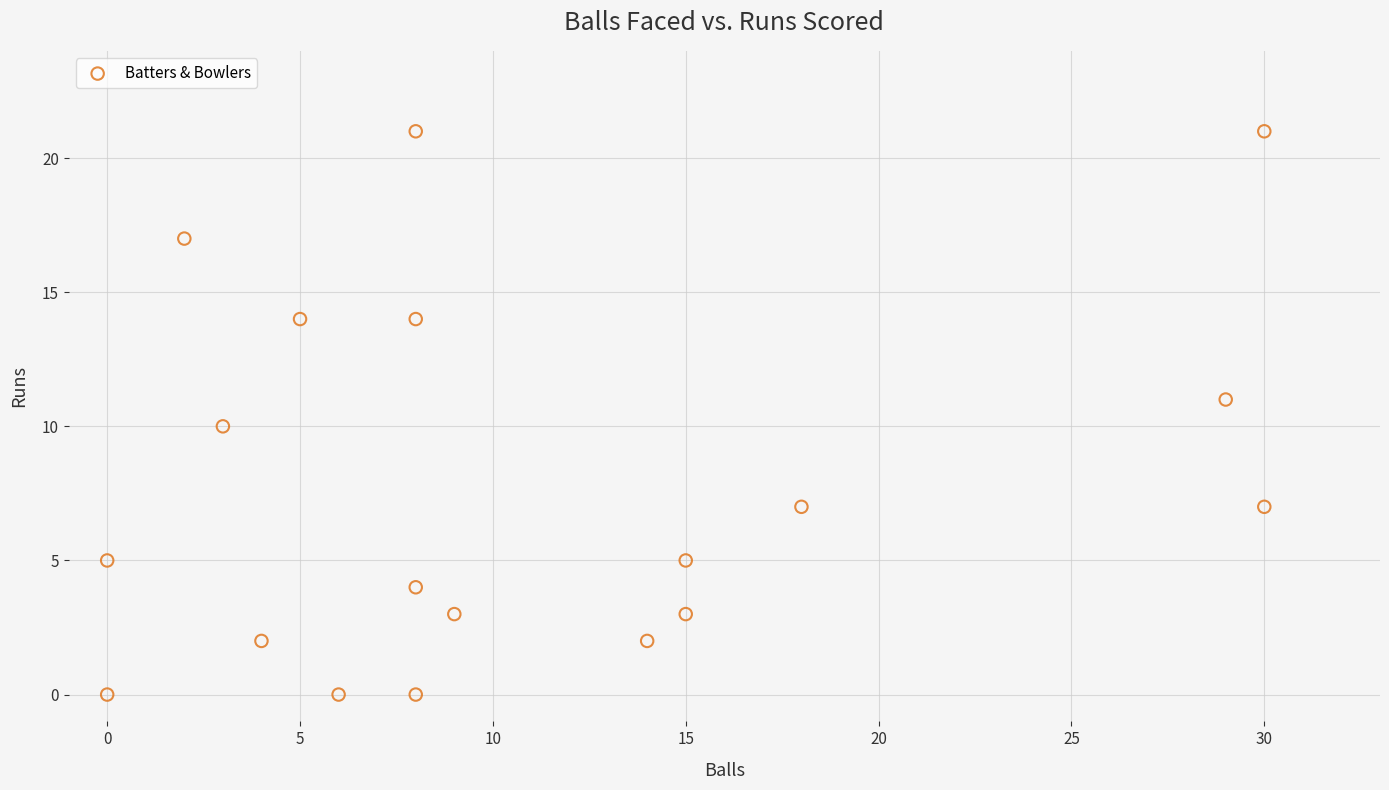

What is the range of X values (max minus min)?

30